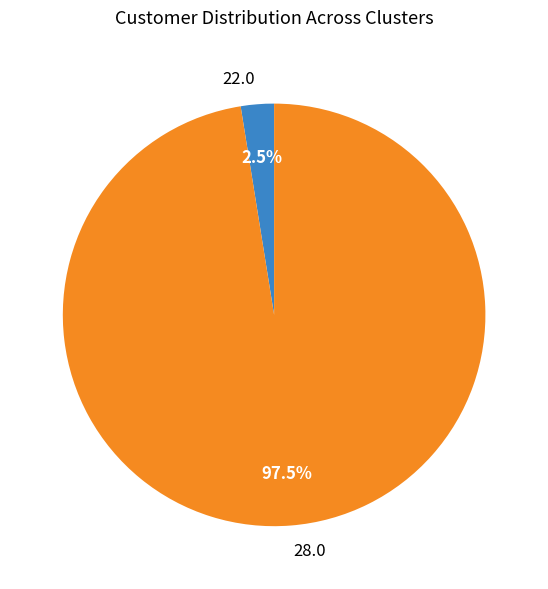

What percentage is NOT represented by 28.0?

2.5%